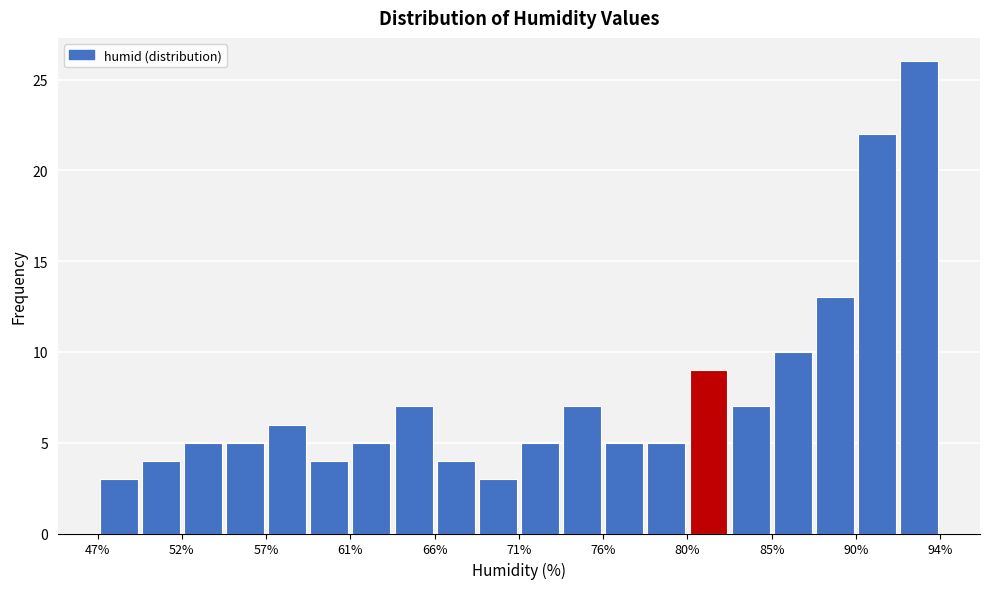

Reading left to right, list every bar in this chart as the range it spans on the x-axis followed by its height. Neither the bar edges nor the heights are printed on the chart, so give them approximately, as read against the axes.

47.5 to 49.5: 3
49.5 to 52.0: 4
52.0 to 54.5: 5
54.5 to 56.5: 5
56.5 to 59.0: 6
59.0 to 61.5: 4
61.5 to 64.0: 5
64.0 to 66.0: 7
66.0 to 68.5: 4
68.5 to 71.0: 3
71.0 to 73.5: 5
73.5 to 75.5: 7
75.5 to 78.0: 5
78.0 to 80.5: 5
80.5 to 82.5: 9
82.5 to 85.0: 7
85.0 to 87.5: 10
87.5 to 90.0: 13
90.0 to 92.0: 22
92.0 to 94.5: 26